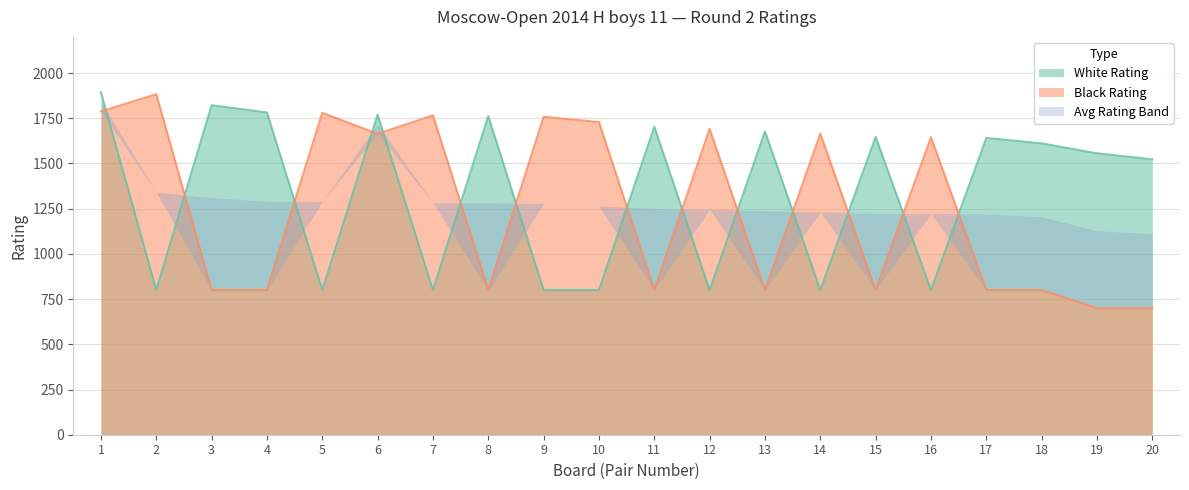

Read the White Rating value at 13, to the nearest 10.

1680